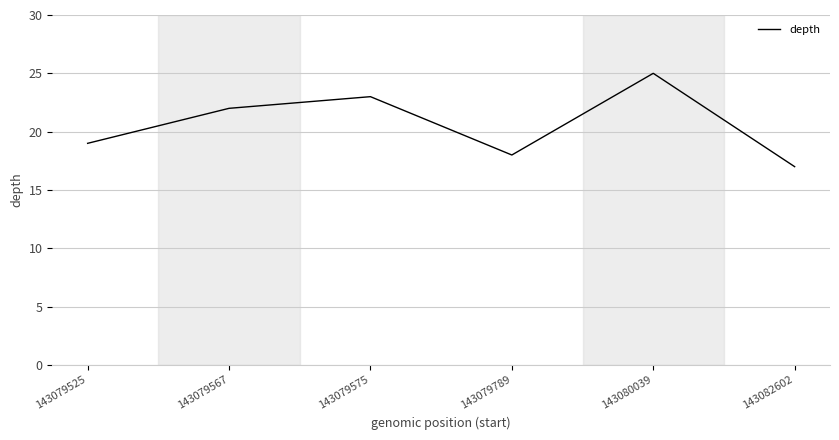

At which category does the data reach its first local valley?

143079789